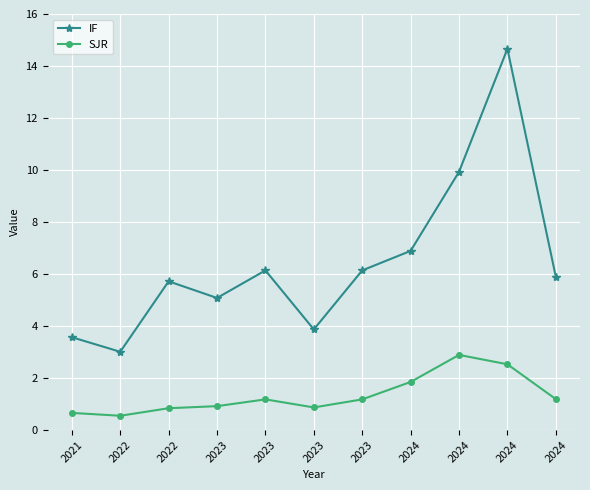

What is the value of the IF point at the 2nd from the left?

3.0